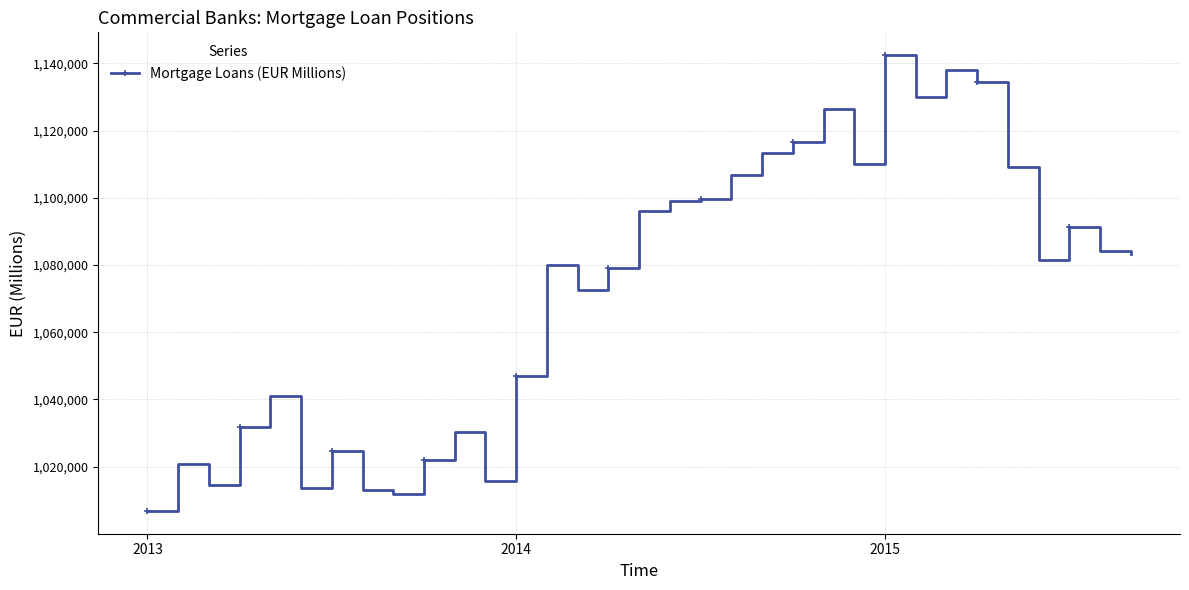

What is the difference between the maximum and second lowest values?

130525